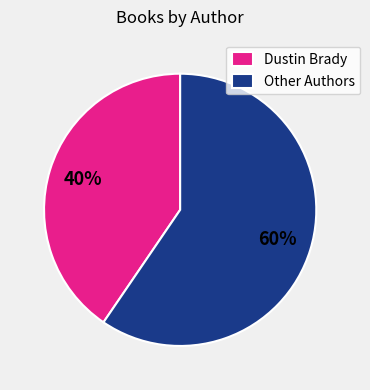

What percentage is the Other Authors slice, to the nearest percent?

60%